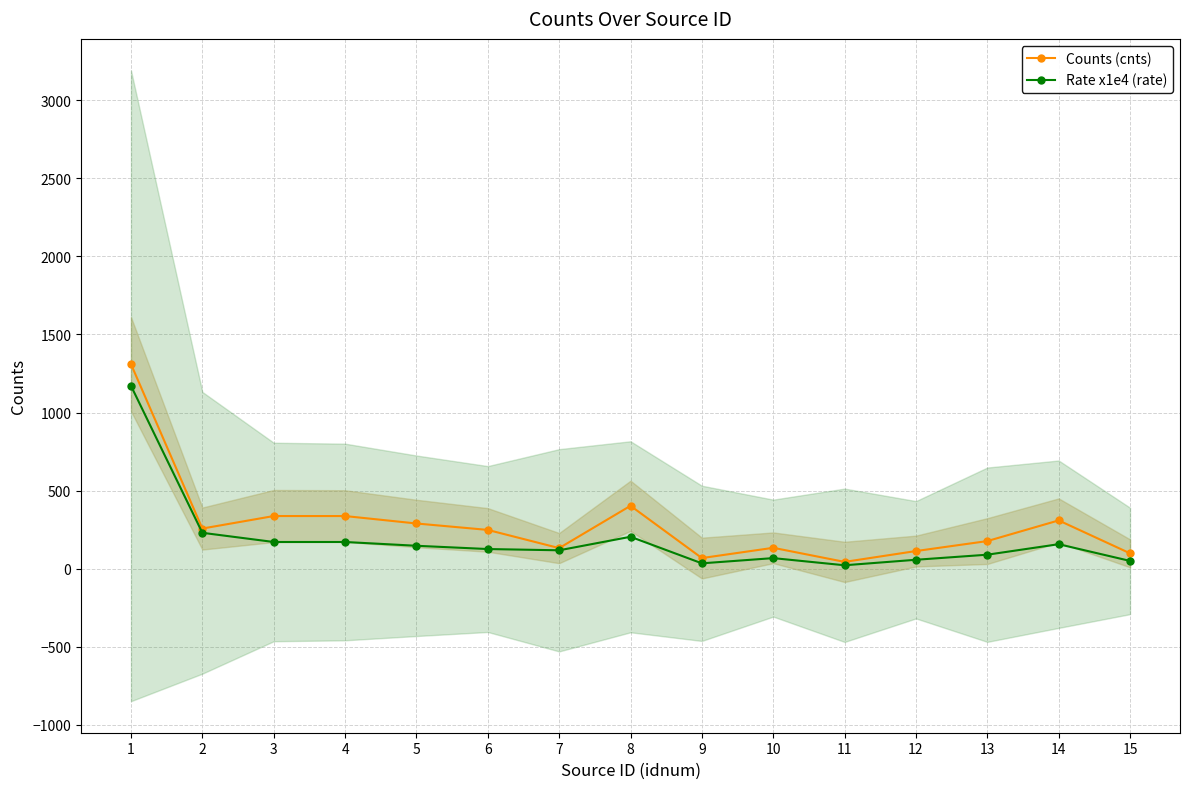

At which category does Counts (cnts) reach its first local valley?

2